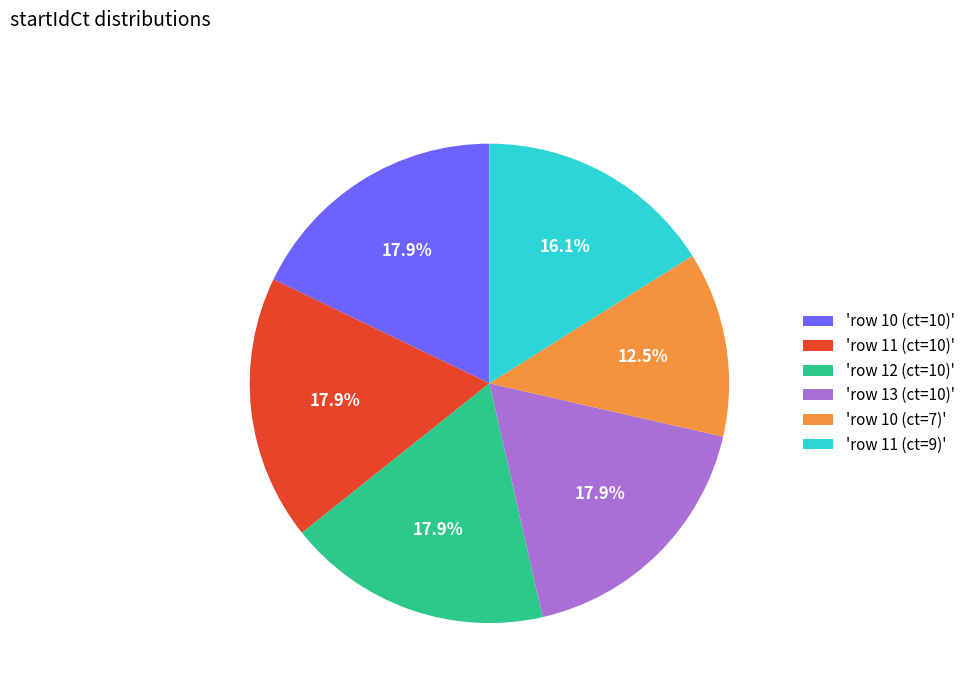

Which has a higher value, 'row 11 (ct=9)' or 'row 10 (ct=10)'?

'row 10 (ct=10)'